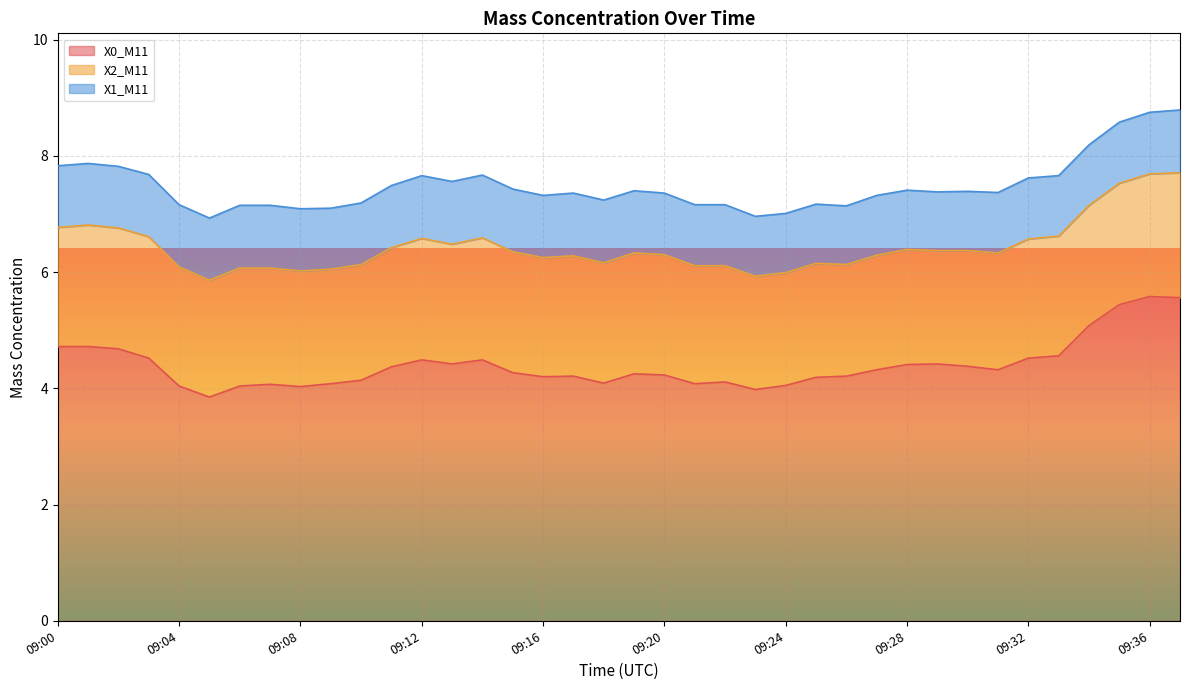

What is the difference between the second highest and second lowest values in the X2_M11 series?

0.2